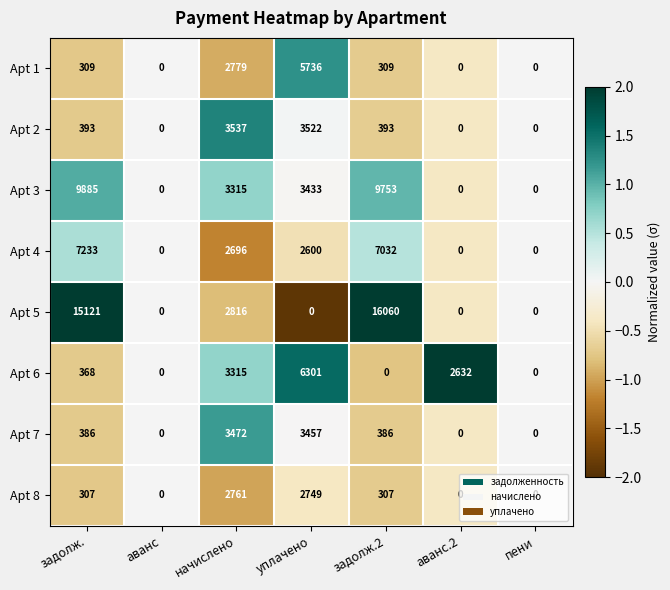

How many positive values does the Apt 2 series have?

4